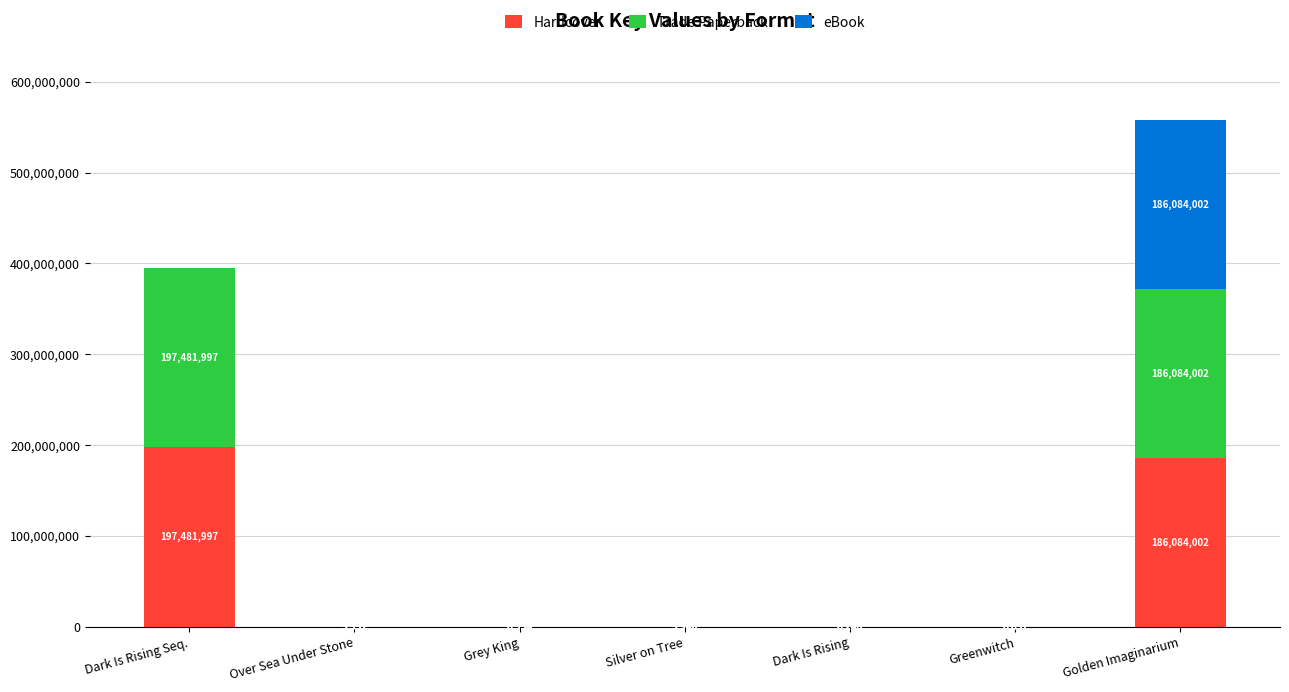

What is the total value across all series at Golden Imaginarium?

558252006